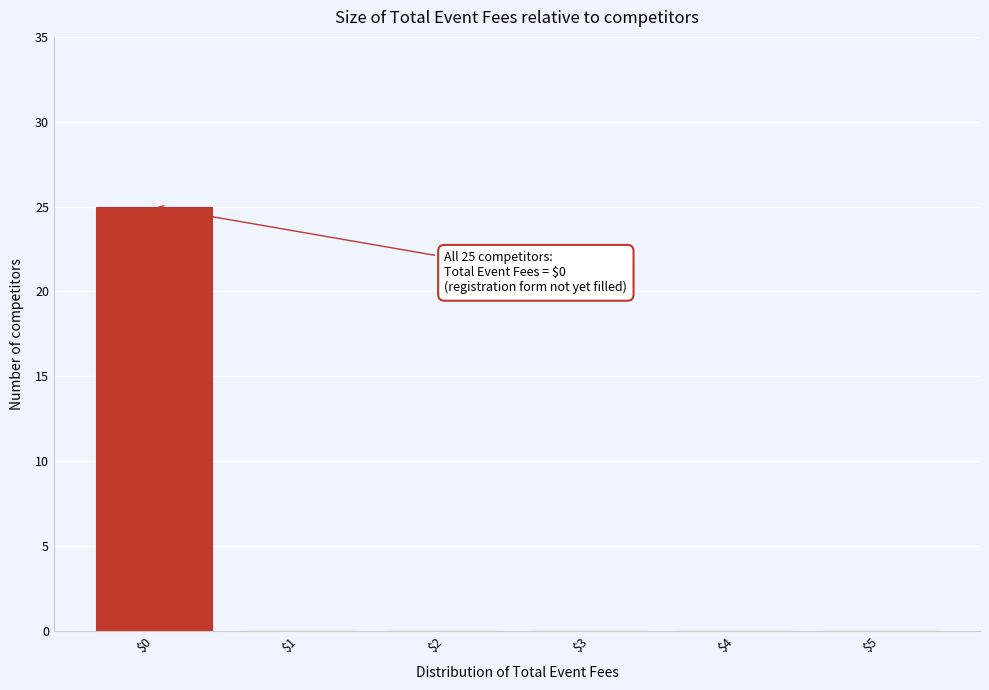

Over which range of the x-axis is the bar tallest?

-0.5 to 0.5